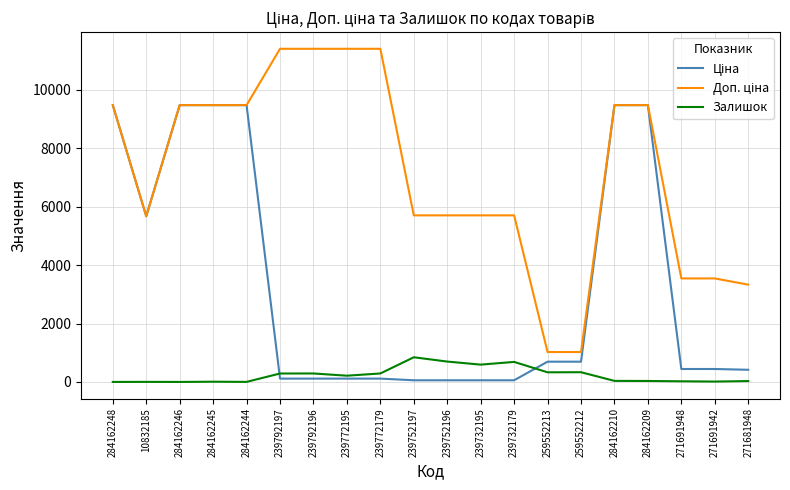

The Залишок series shows 845.0 at 239752197. True or false?

True